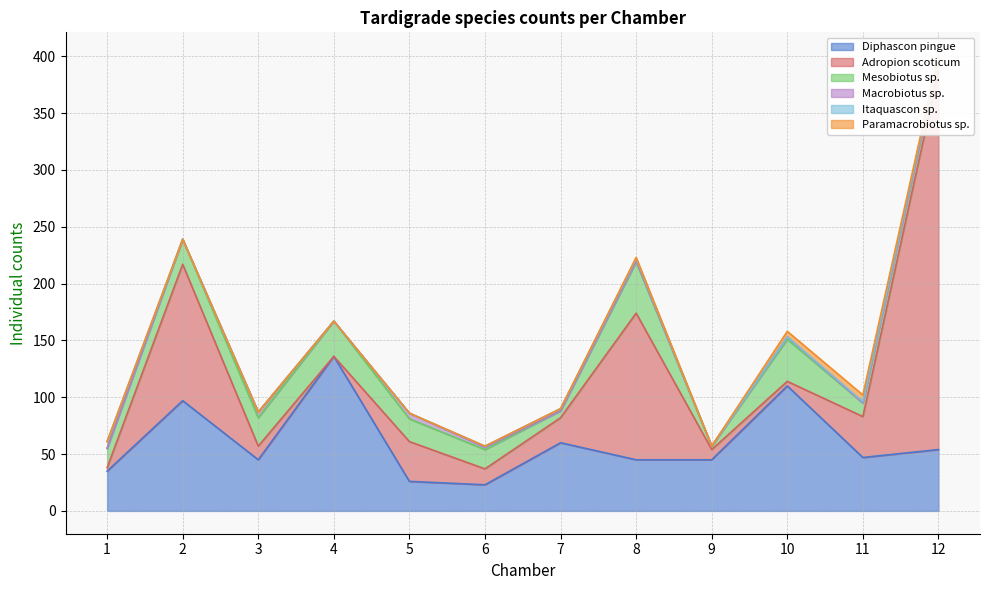

What is the average value of the Diphascon pingue series?

60